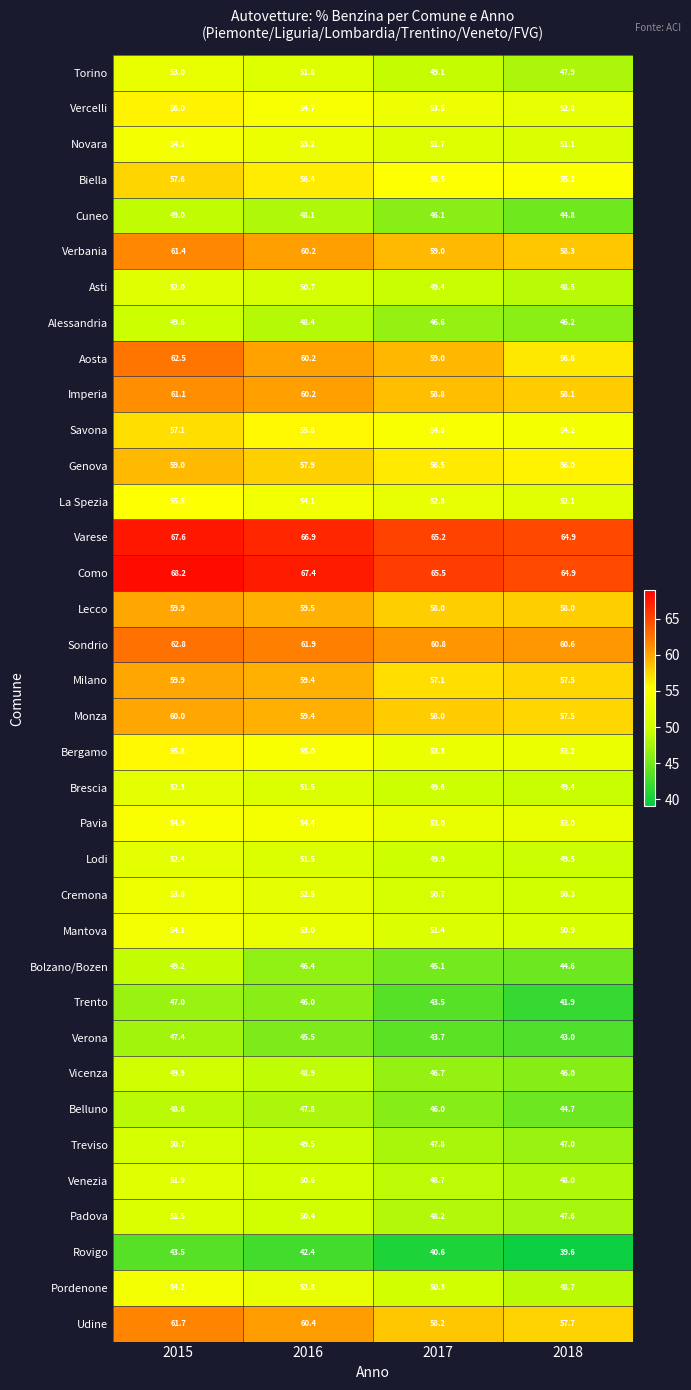

Where is Rovigo nearest to the value 41?

2017